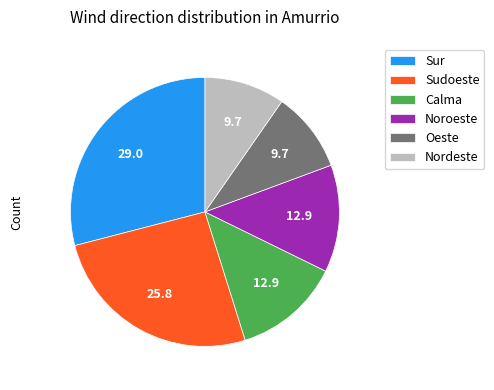

Between Nordeste and Noroeste, which is larger?

Noroeste